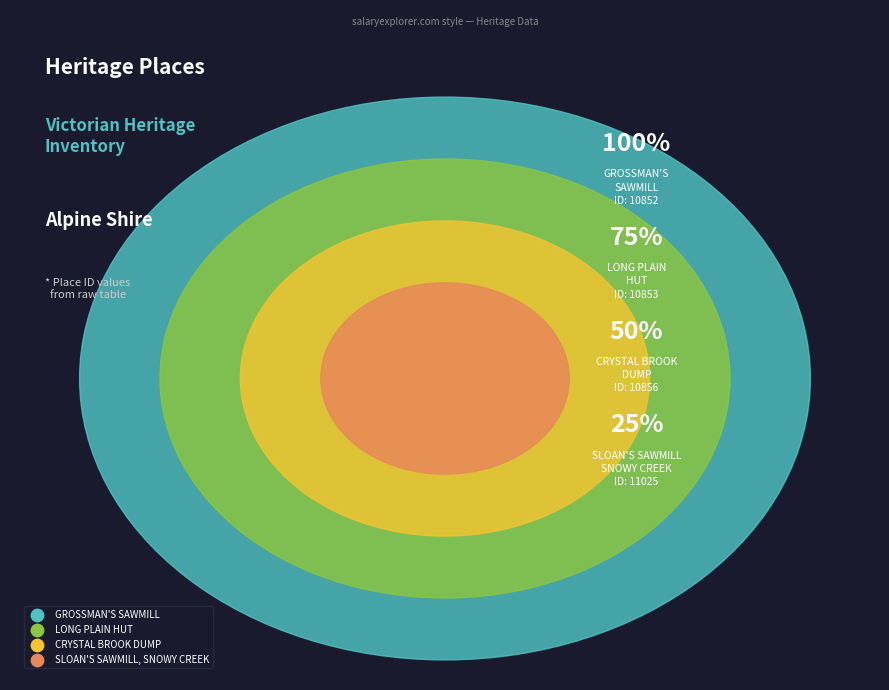

Do SLOAN'S SAWMILL, SNOWY CREEK and CRYSTAL BROOK DUMP together represent more than half of the pie?

Yes